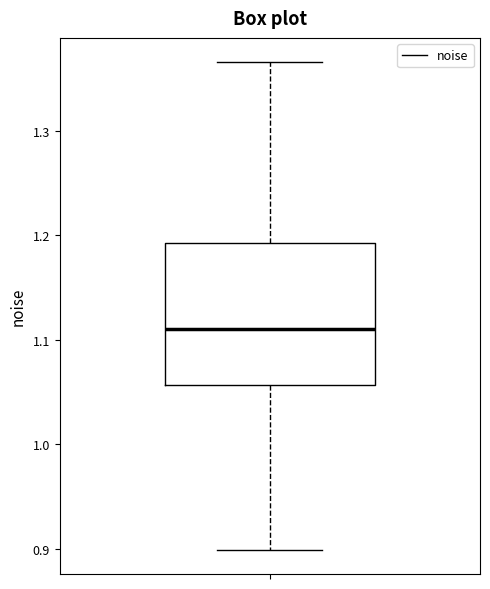

Where is the upper edge of the box on the y-axis? The values are not printed on the chart, so give them approximately, as read against the axis.

1.19